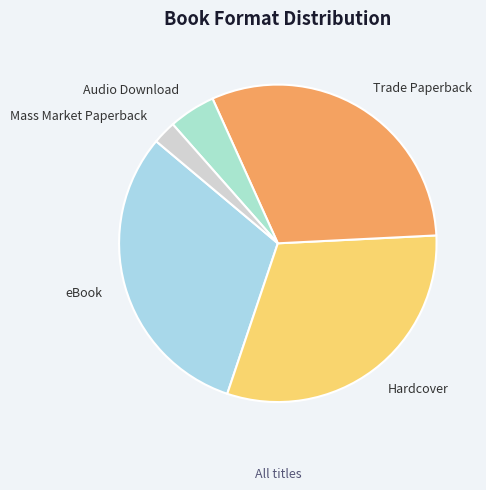

True or false: Hardcover accounts for 31% of the total.

True